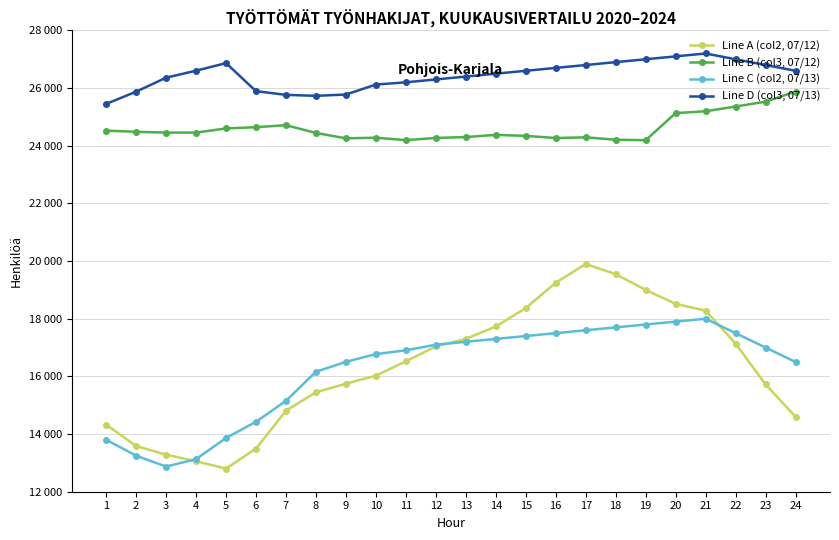

Reading left to right, transcribe all the data shown in this chart.

Line A (col2, 07/12): 14329	13585	13286	13056	12802	13497	14810	15449	15747	16027	16522	17039	17303	17731	18370	19249	19898	19546	19001	18516	18281	17140	15720	14605
Line B (col3, 07/12): 24525	24484	24456	24456	24601	24644	24713	24444	24258	24279	24195	24271	24301	24378	24342	24268	24292	24209	24192	25133	25197	25361	25529	25879
Line C (col2, 07/13): 13800	13252	12873	13130	13864	14425	15153	16161	16505	16774	16905	17100	17200	17300	17400	17500	17600	17700	17800	17900	18000	17500	17000	16500
Line D (col3, 07/13): 25452	25875	26361	26604	26866	25894	25765	25731	25777	26122	26200	26300	26400	26500	26600	26700	26800	26900	27000	27100	27200	27000	26800	26600